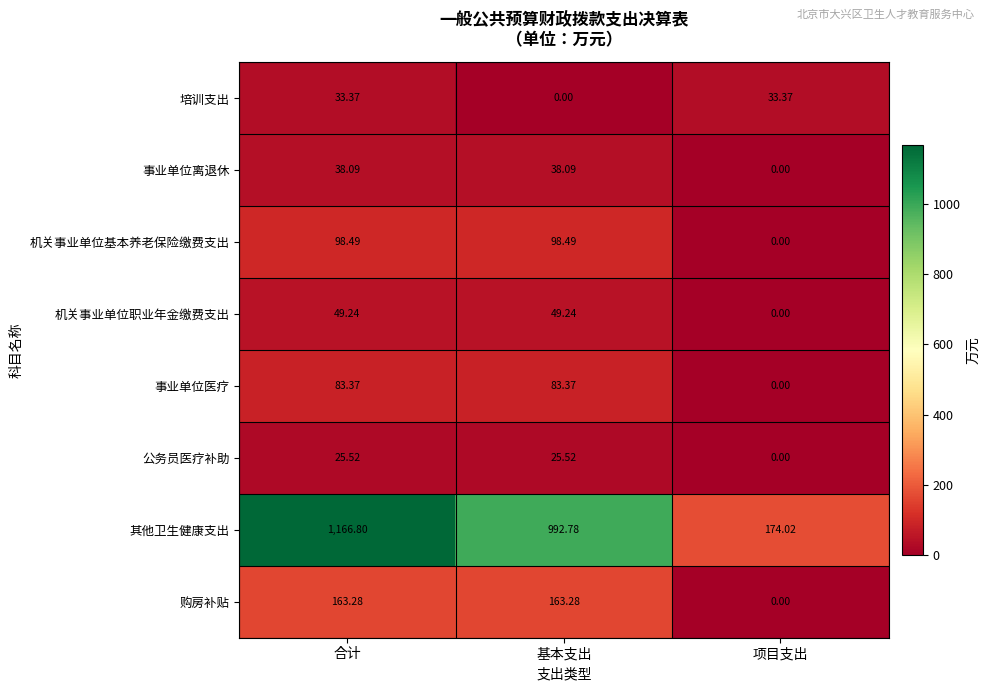

Where does the 机关事业单位职业年金缴费支出 series first go above 49?

合计